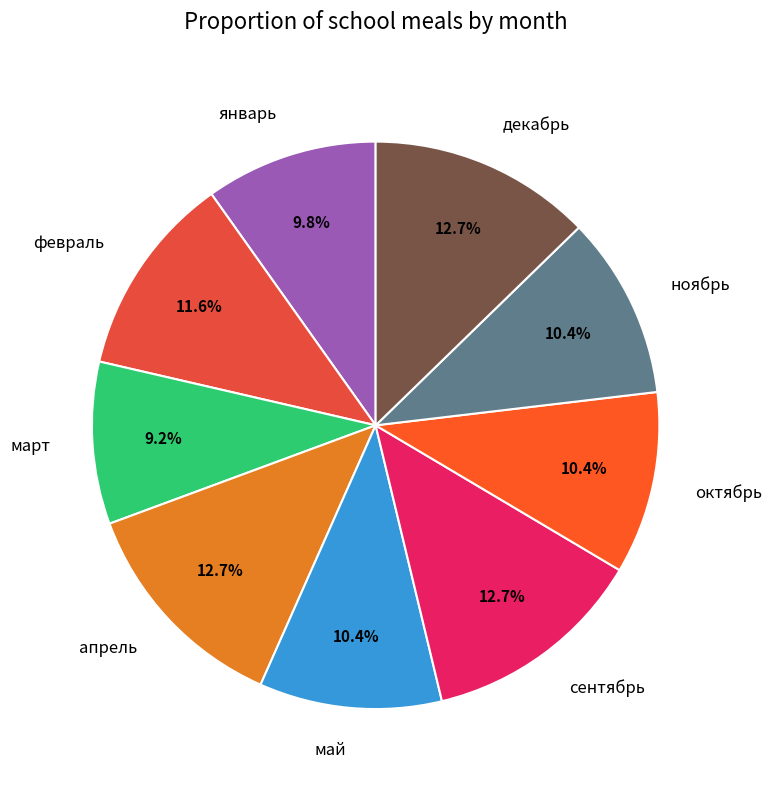

True or false: октябрь accounts for 24% of the total.

False